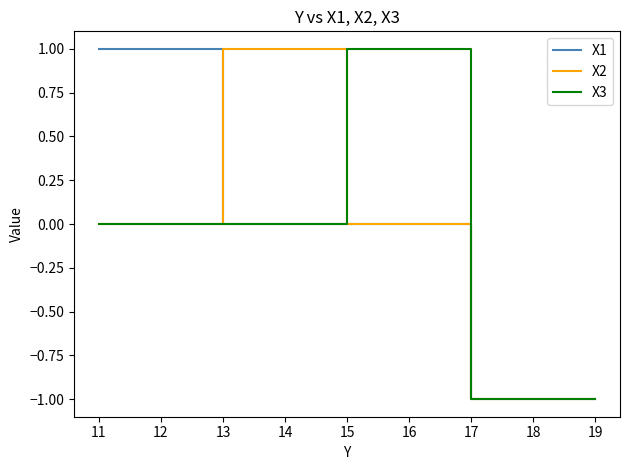

Is the value of X1 at 10 greater than the value of X3 at 17?

Yes